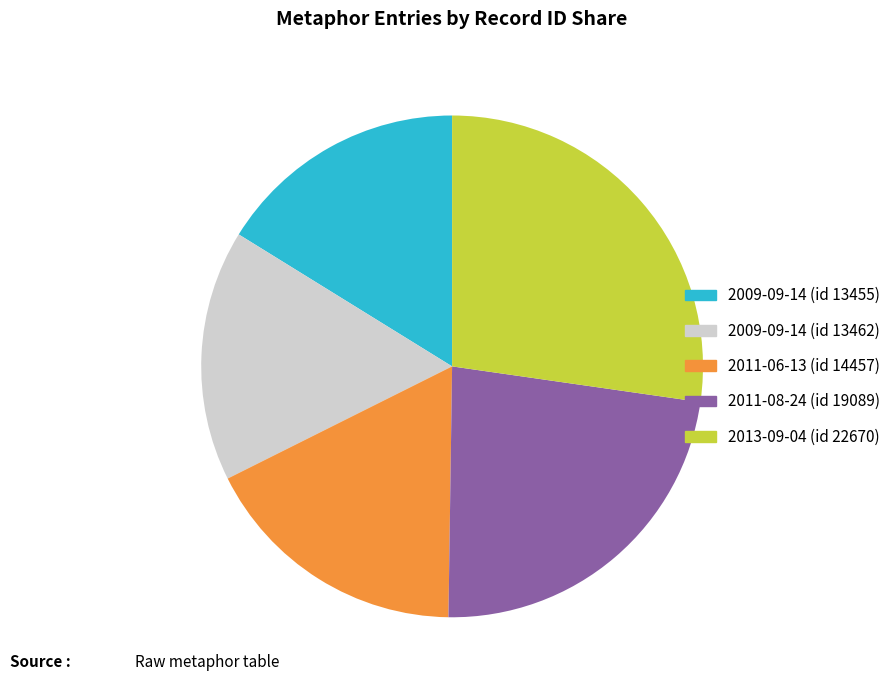

What is the ratio of the value at 2009-09-14 (id 13455) to the value at 2013-09-04 (id 22670)?

0.6